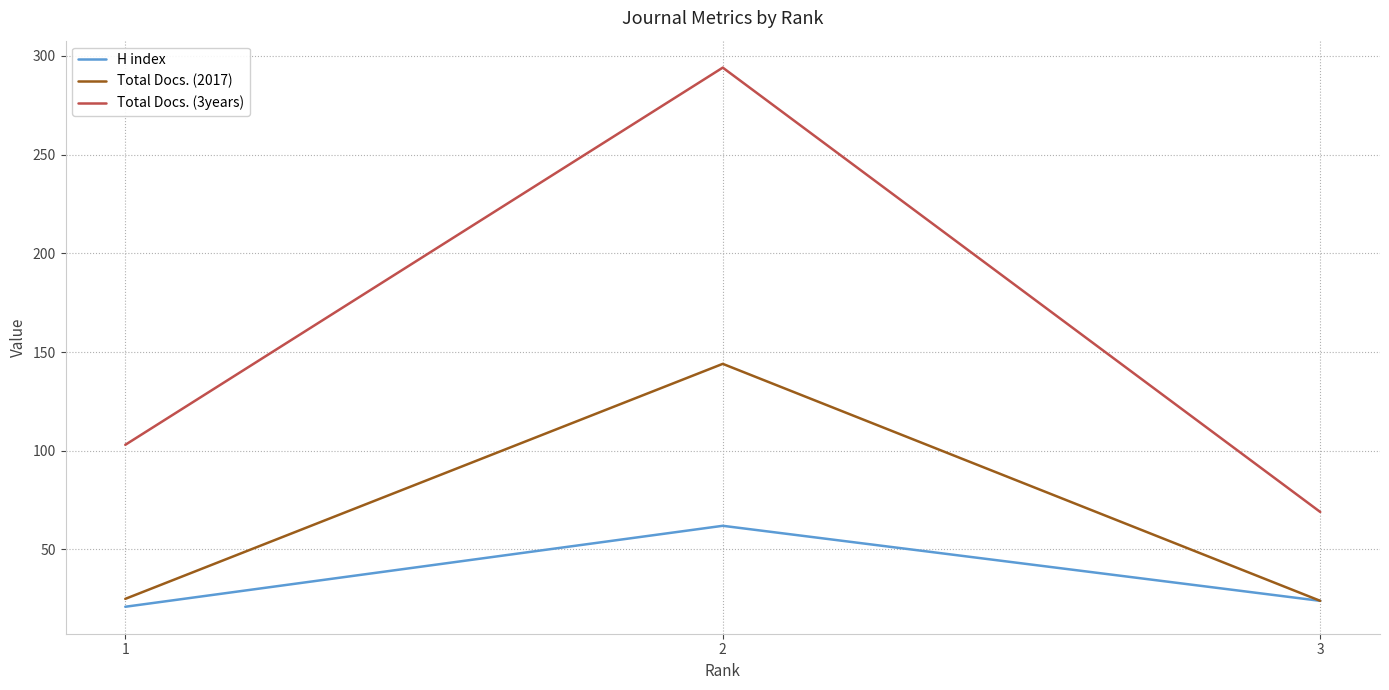

Rank the series at 2 from lowest to highest value.

H index, Total Docs. (2017), Total Docs. (3years)